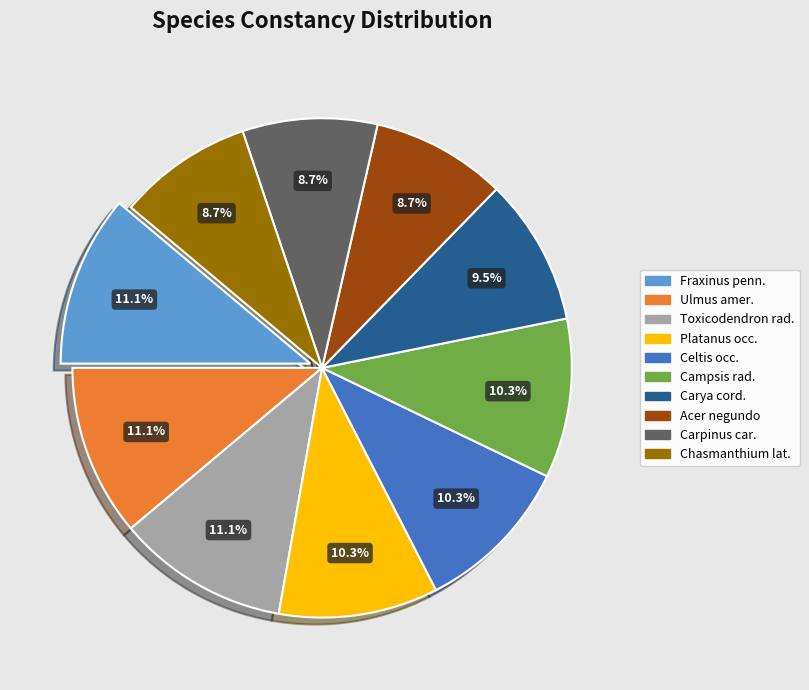

What is the ratio of the value at Carpinus car. to the value at Chasmanthium lat.?

1.0